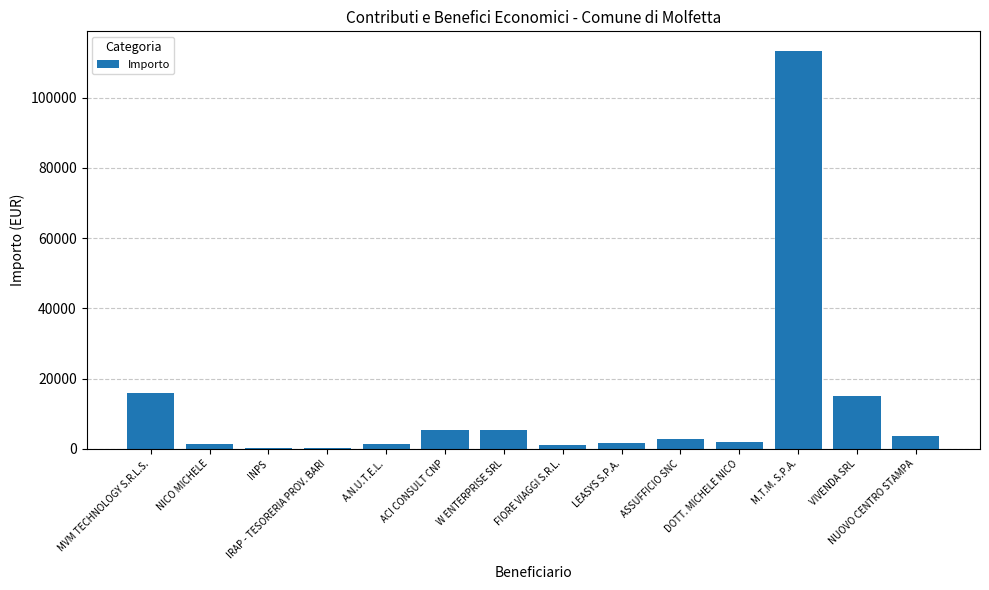

What is the average value?

12034.8